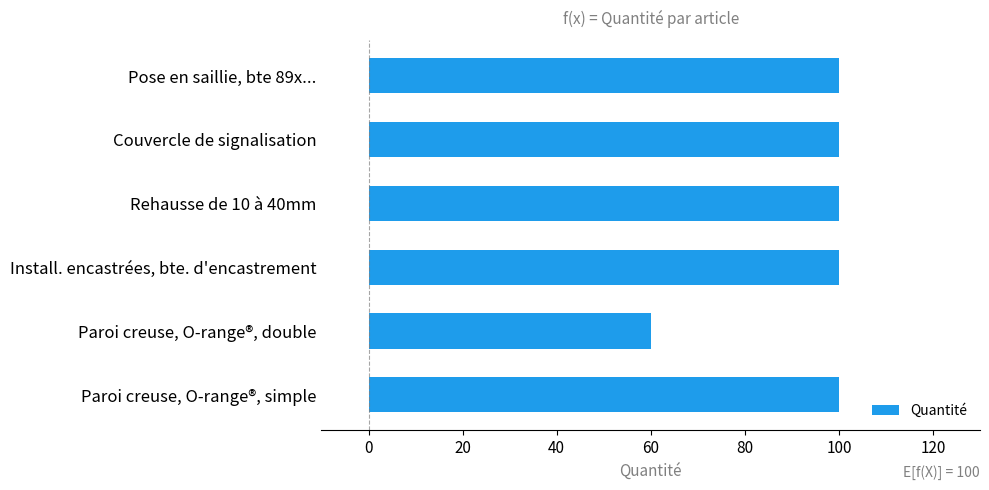

Reading top to bottom, what are all the values shown in this chart?

100	100	100	100	60	100